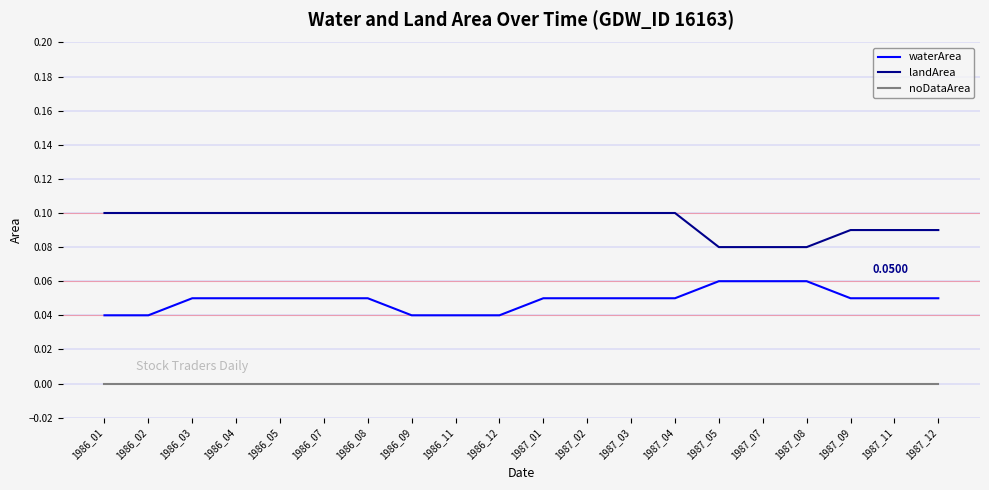

Does the chart have visible grid lines?

Yes